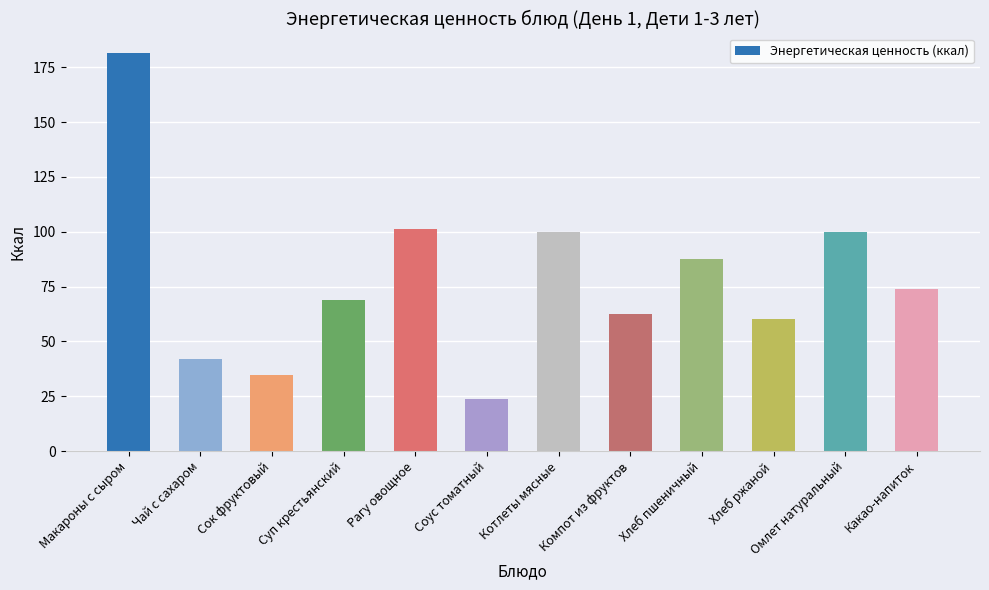

Where does the data first go above 74?

Макароны с сыром